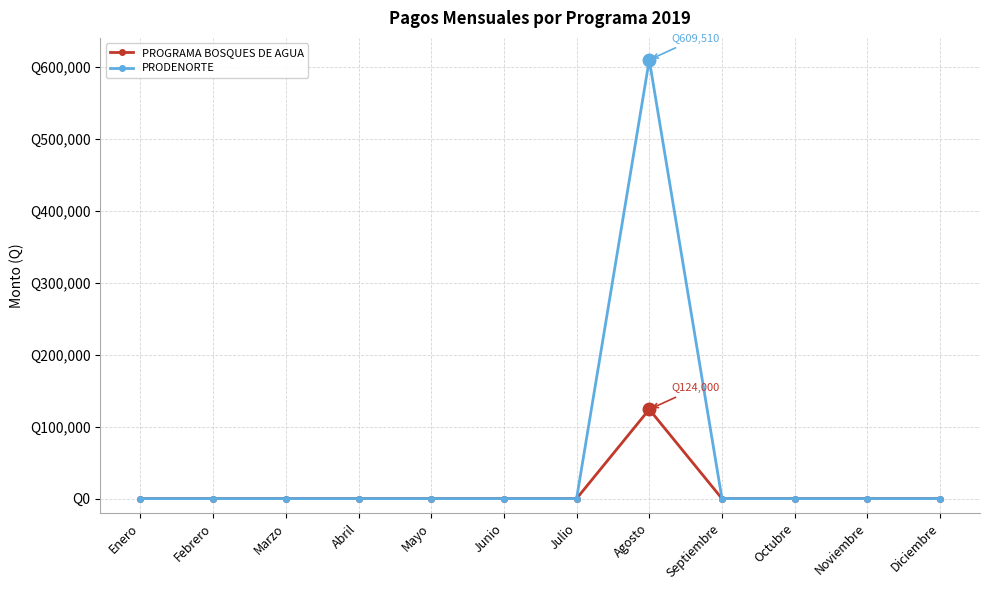

Does the chart have visible grid lines?

Yes